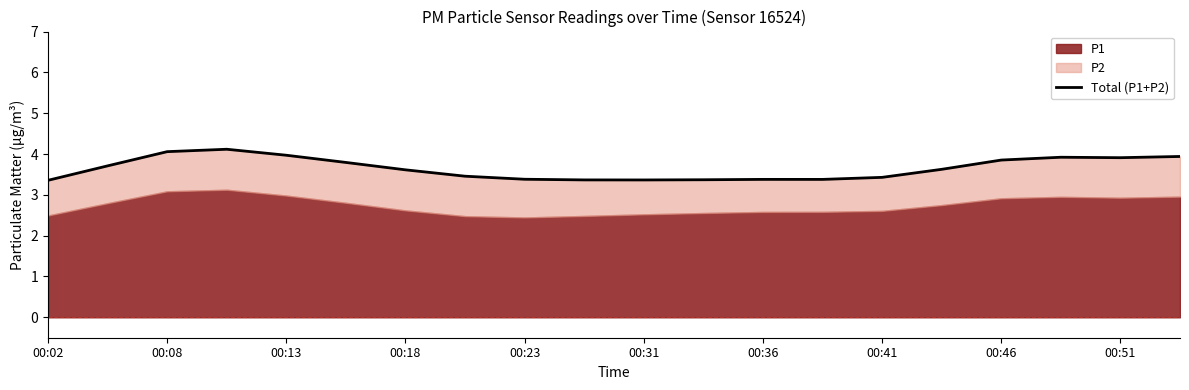

Between 00:23 and 00:18, which is larger?

00:18